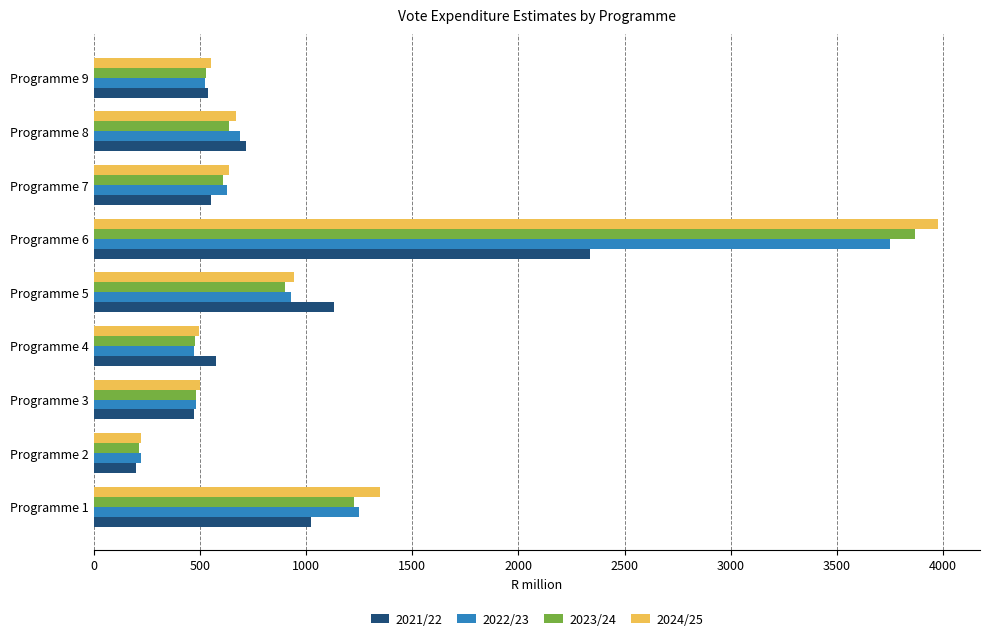

At how many categories does at least one series exceed 3424?

1